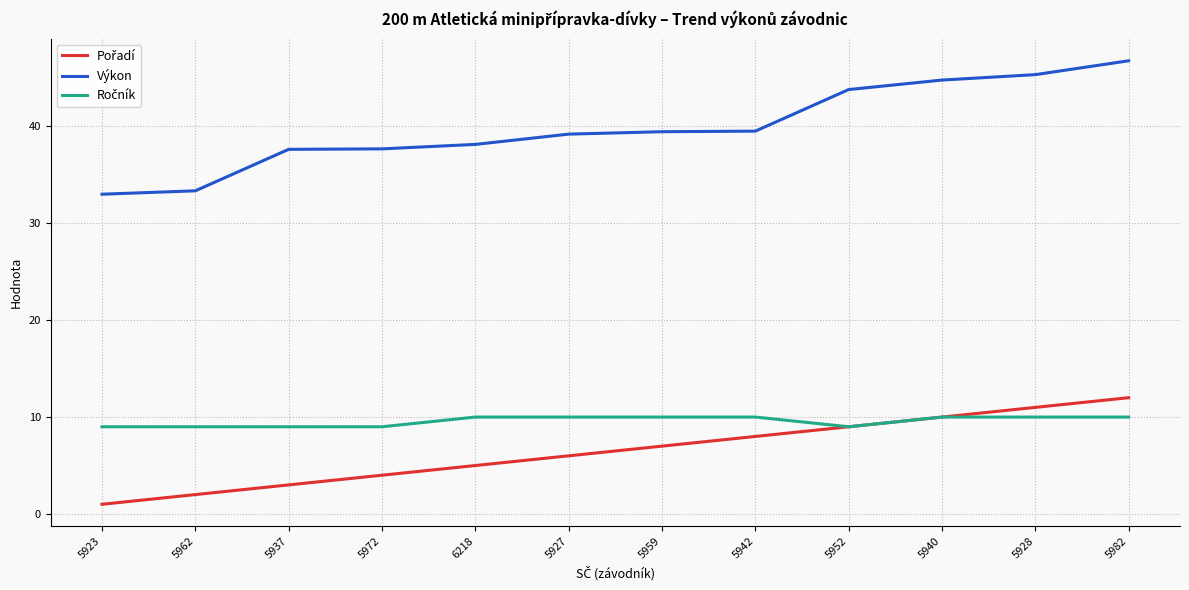

Which series changed the most between 5962 and 5940?

Výkon